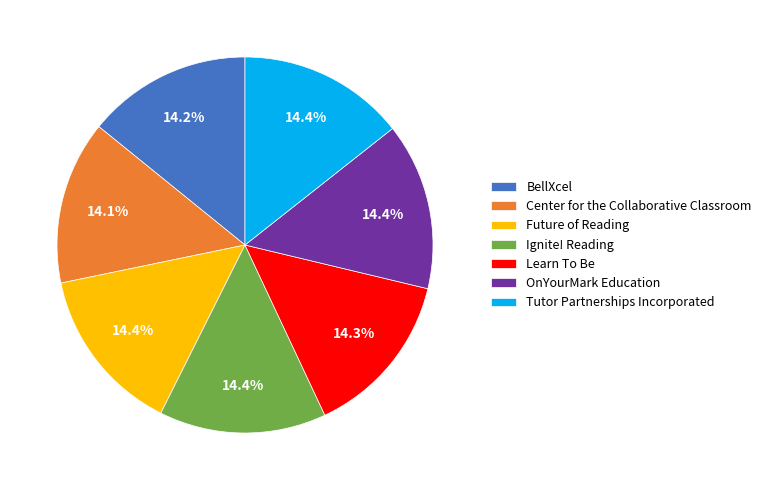

Approximately how many times larger is the value at OnYourMark Education compared to Tutor Partnerships Incorporated?

1.0